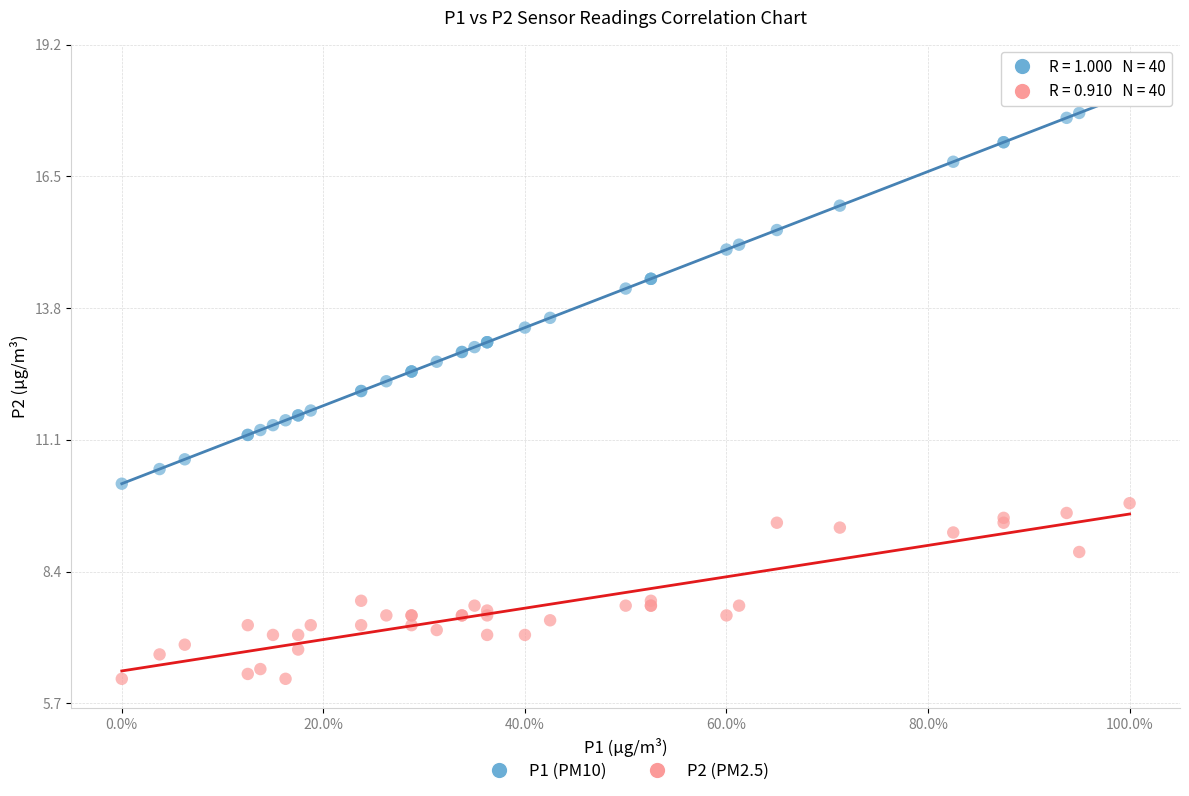

Which series contains the lowest Y value?

P2 (PM2.5)